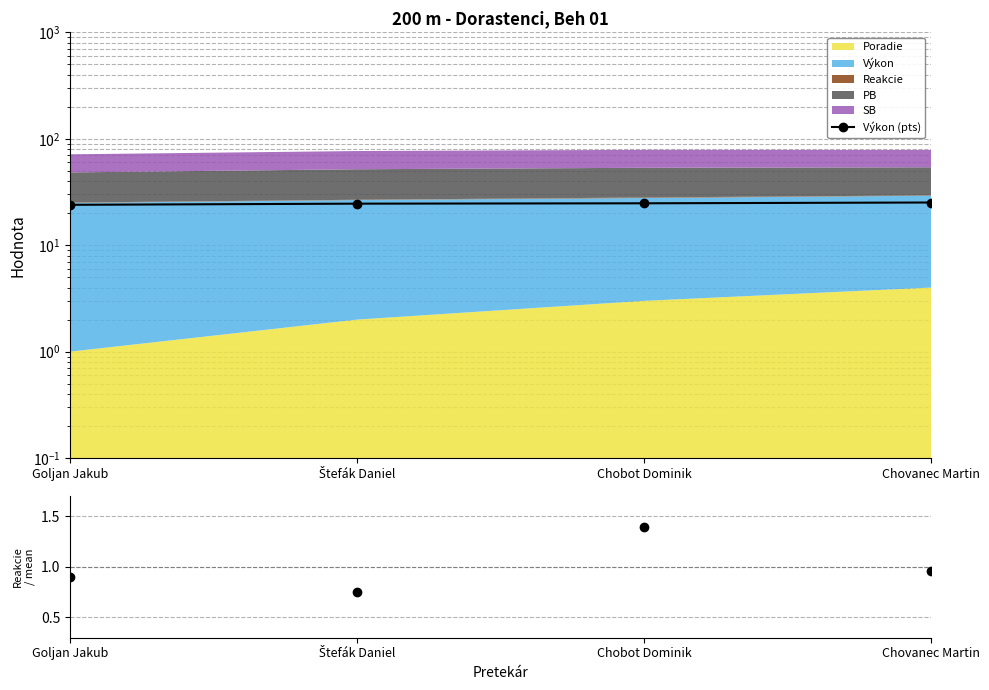

What is the spread (max minus min) of values at Štefák Daniel?

23.8